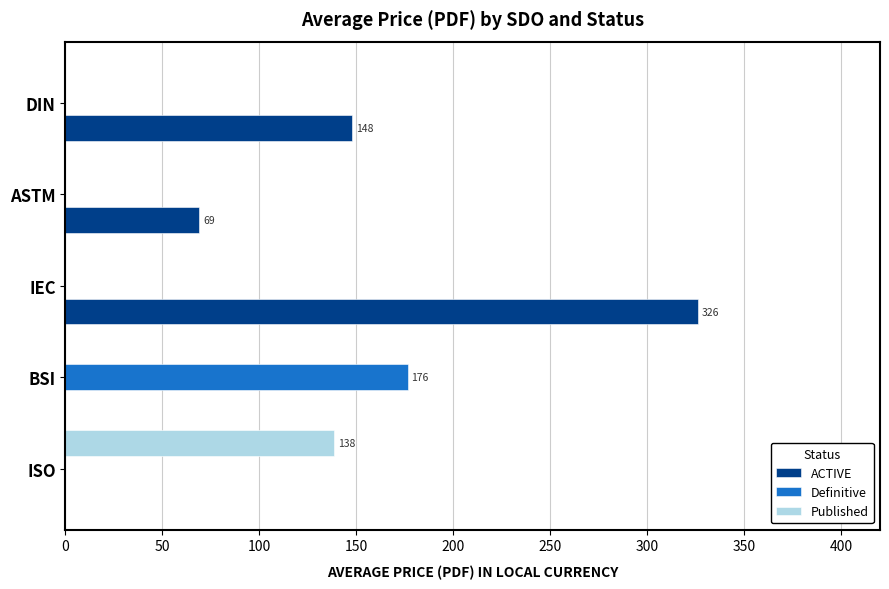

At which category is the sum across all series the highest?

IEC